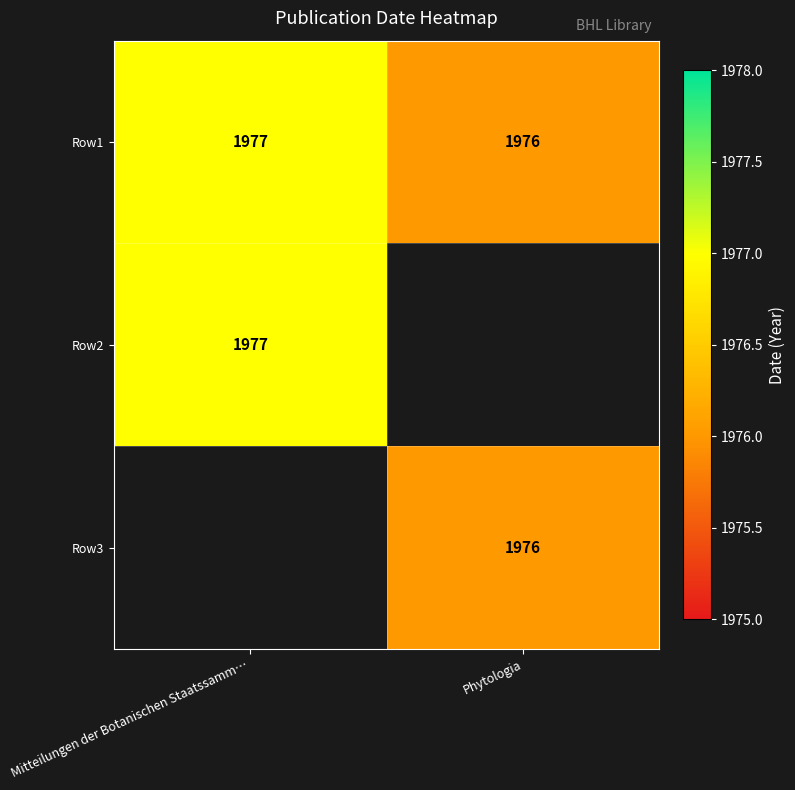

What is the sum of all Row1 values?

3953